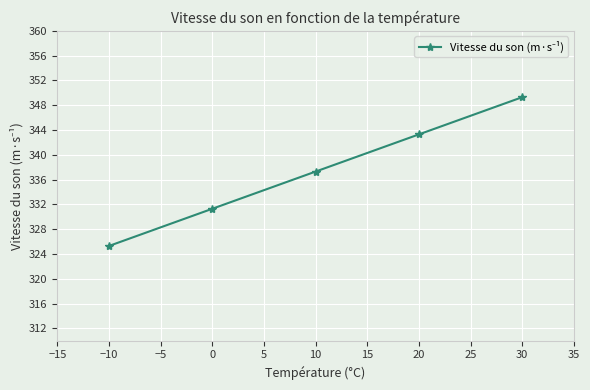

How many series are shown in this chart?

1